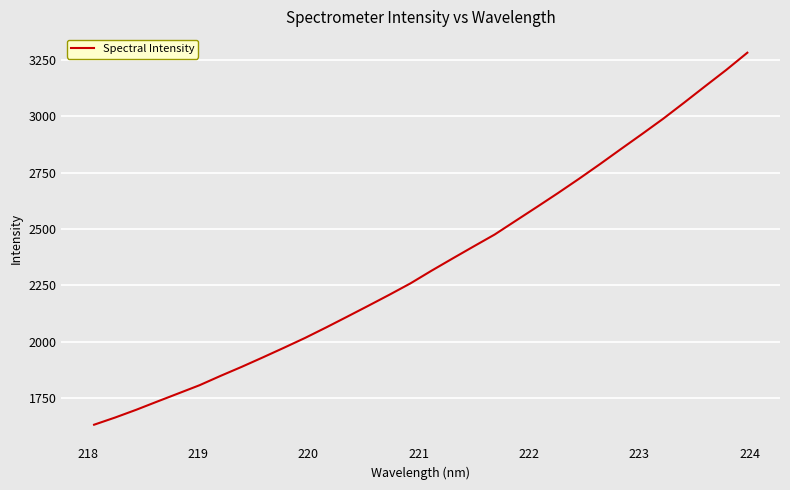

What is the greatest value displayed?

3281.5